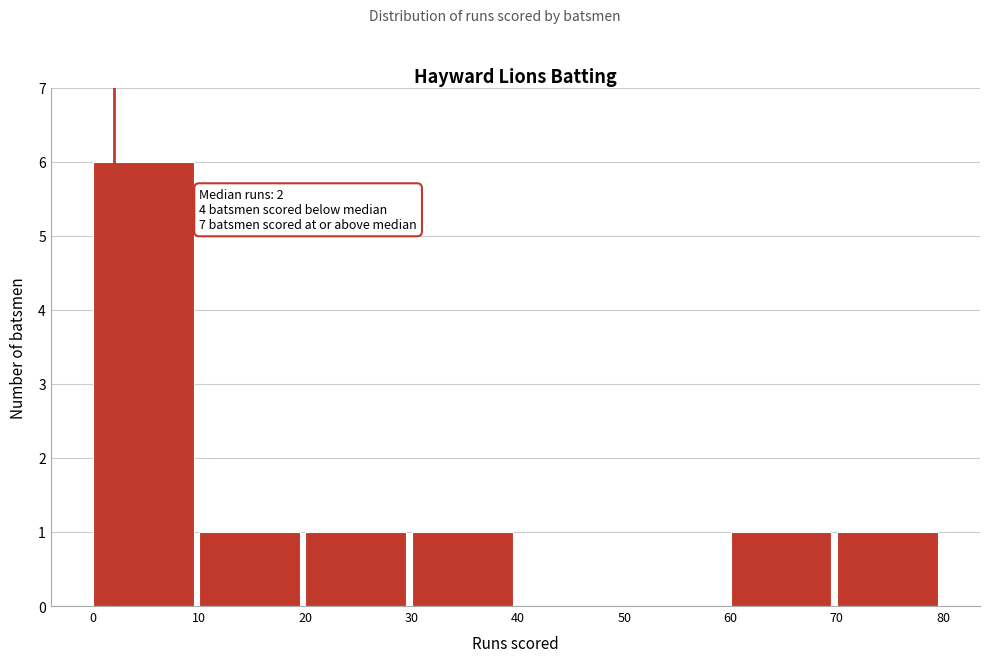

Which range on the x-axis has the tallest bar?

0 to 10